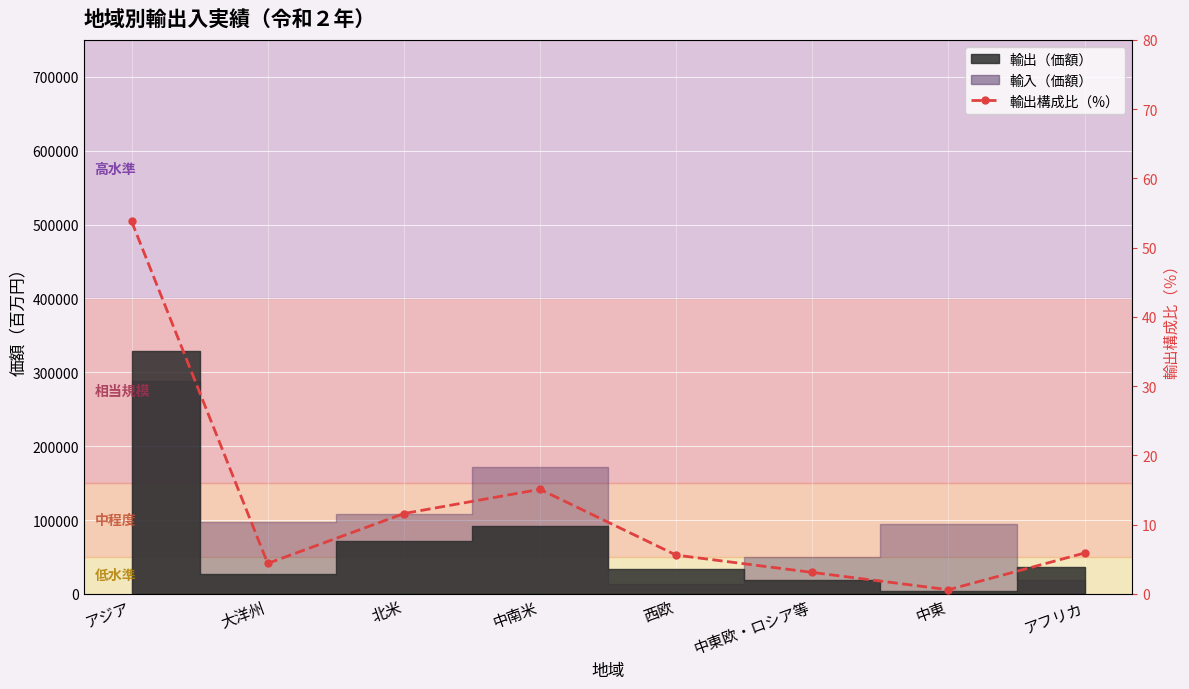

Reading left to right, extract all data points from this chart.

アジア=53.8	大洋州=4.4	北米=11.6	中南米=15.1	西欧=5.6	中東欧・ロシア等=3.1	中東=0.6	アフリカ=5.9